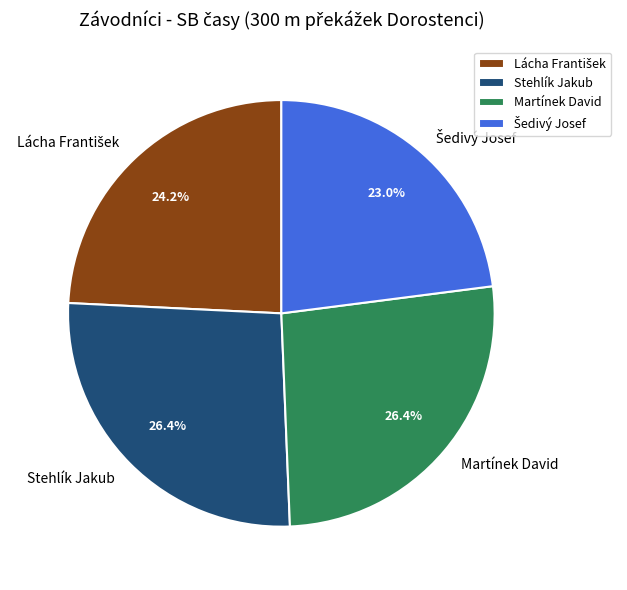

How much of the chart is everything except Stehlík Jakub?

73.6%